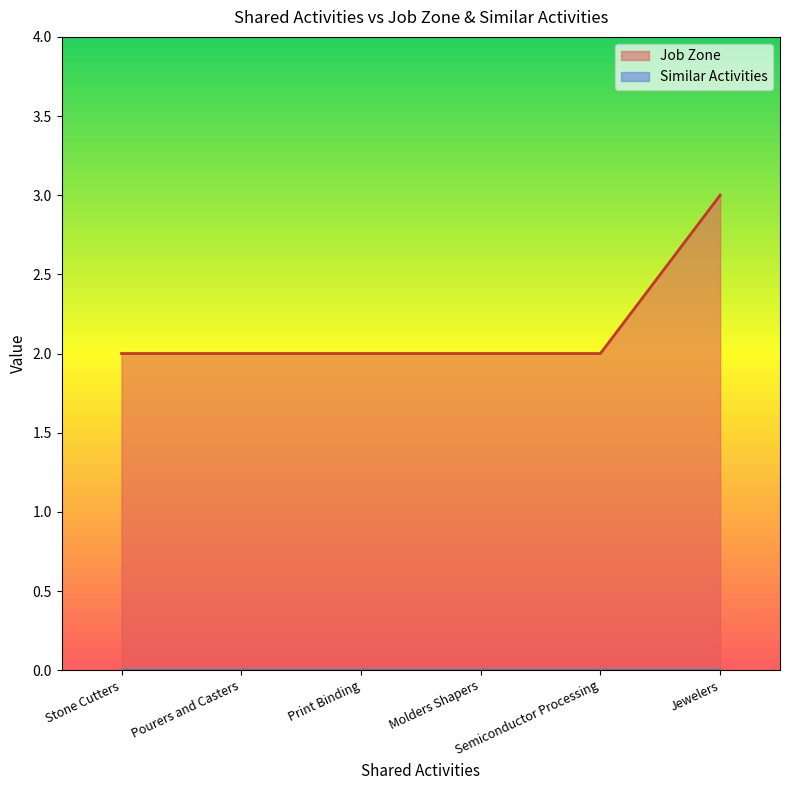

What is the total value across all series at Jewelers?

3